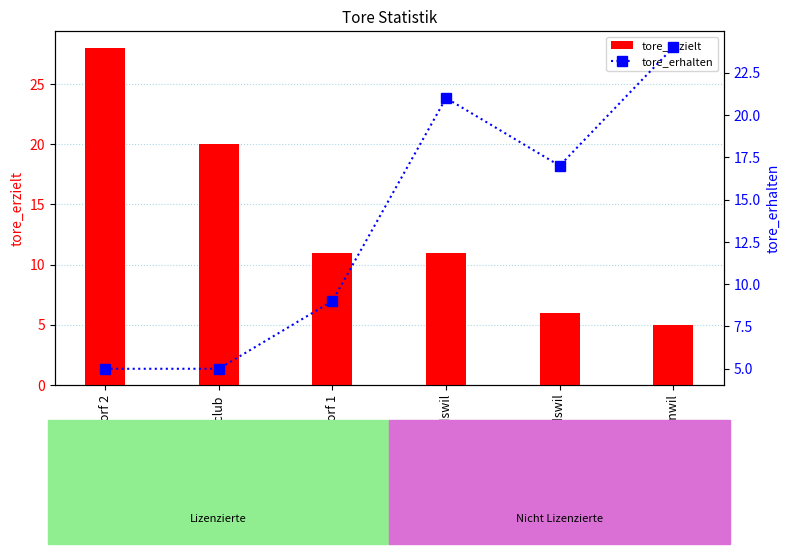

At which label is tore_erhalten closest to 14?

TSV Reigoldswil